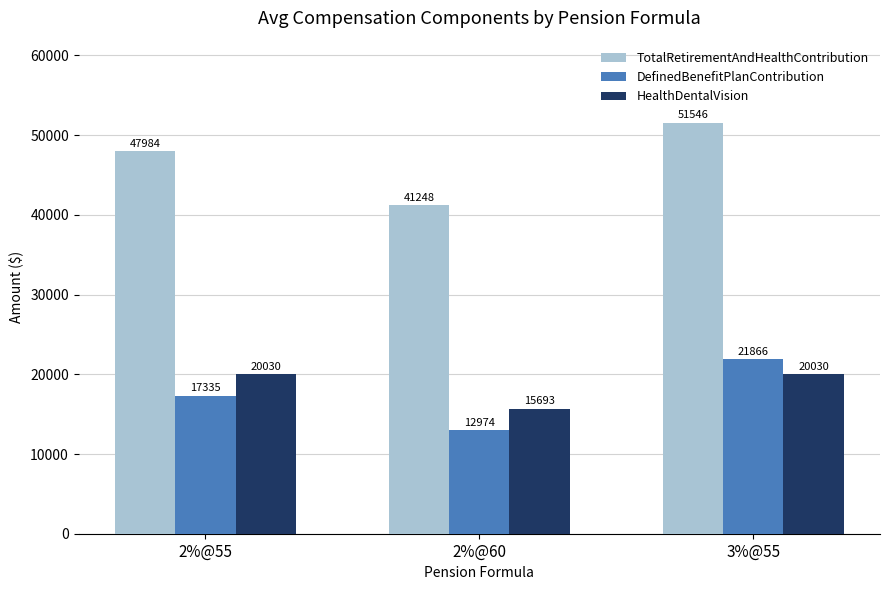

What is the average value of the HealthDentalVision series?

18584